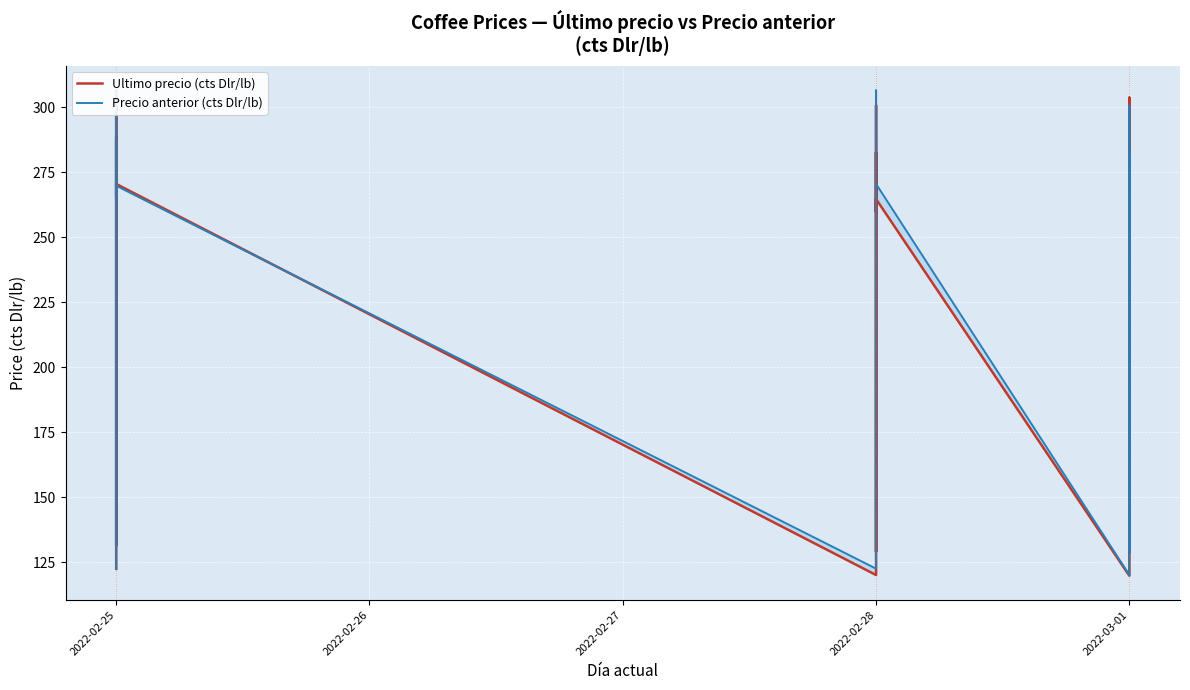

What is the sum of the Ultimo precio (cts Dlr/lb) values at 2022-03-01 and 2022-02-25?

371.3